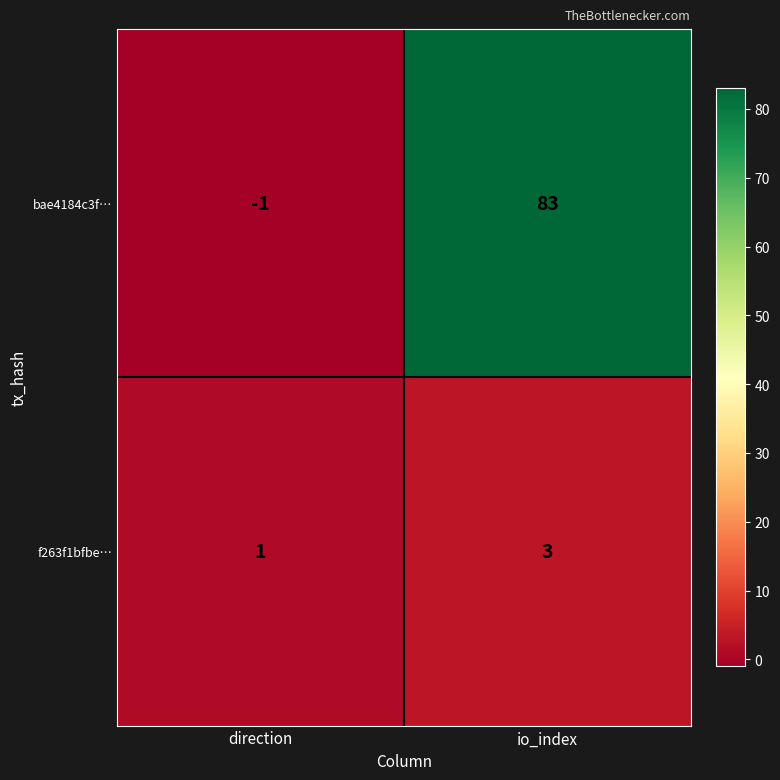

At which category is the sum across all series the highest?

io_index